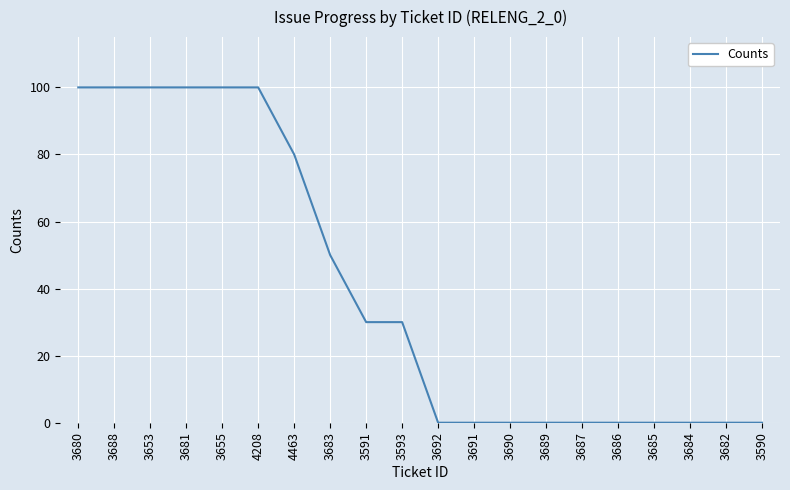

Reading left to right, transcribe all the data shown in this chart.

3680=100	3688=100	3653=100	3681=100	3655=100	4208=100	4463=80	3683=50	3591=30	3593=30	3692=0	3691=0	3690=0	3689=0	3687=0	3686=0	3685=0	3684=0	3682=0	3590=0